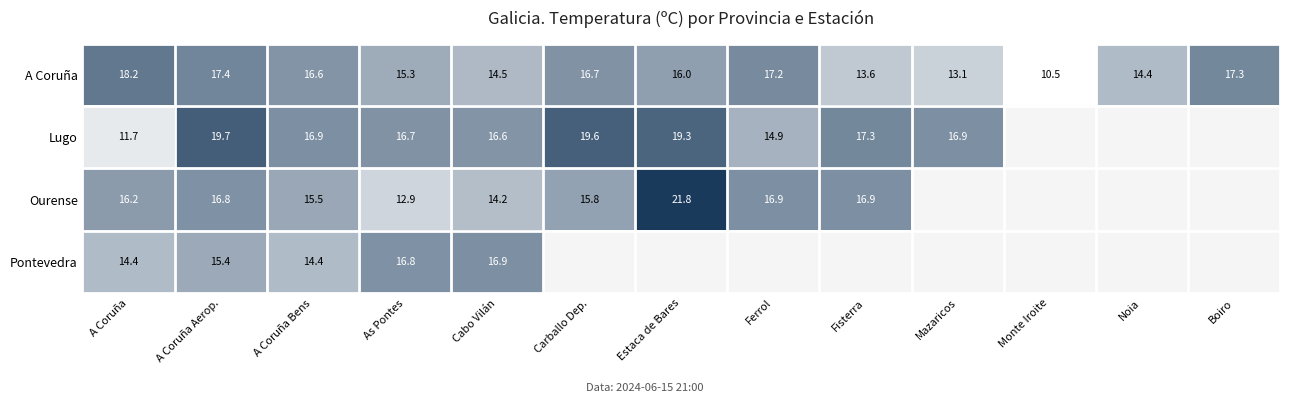

The Ourense series shows 12.9 at As Pontes. True or false?

True